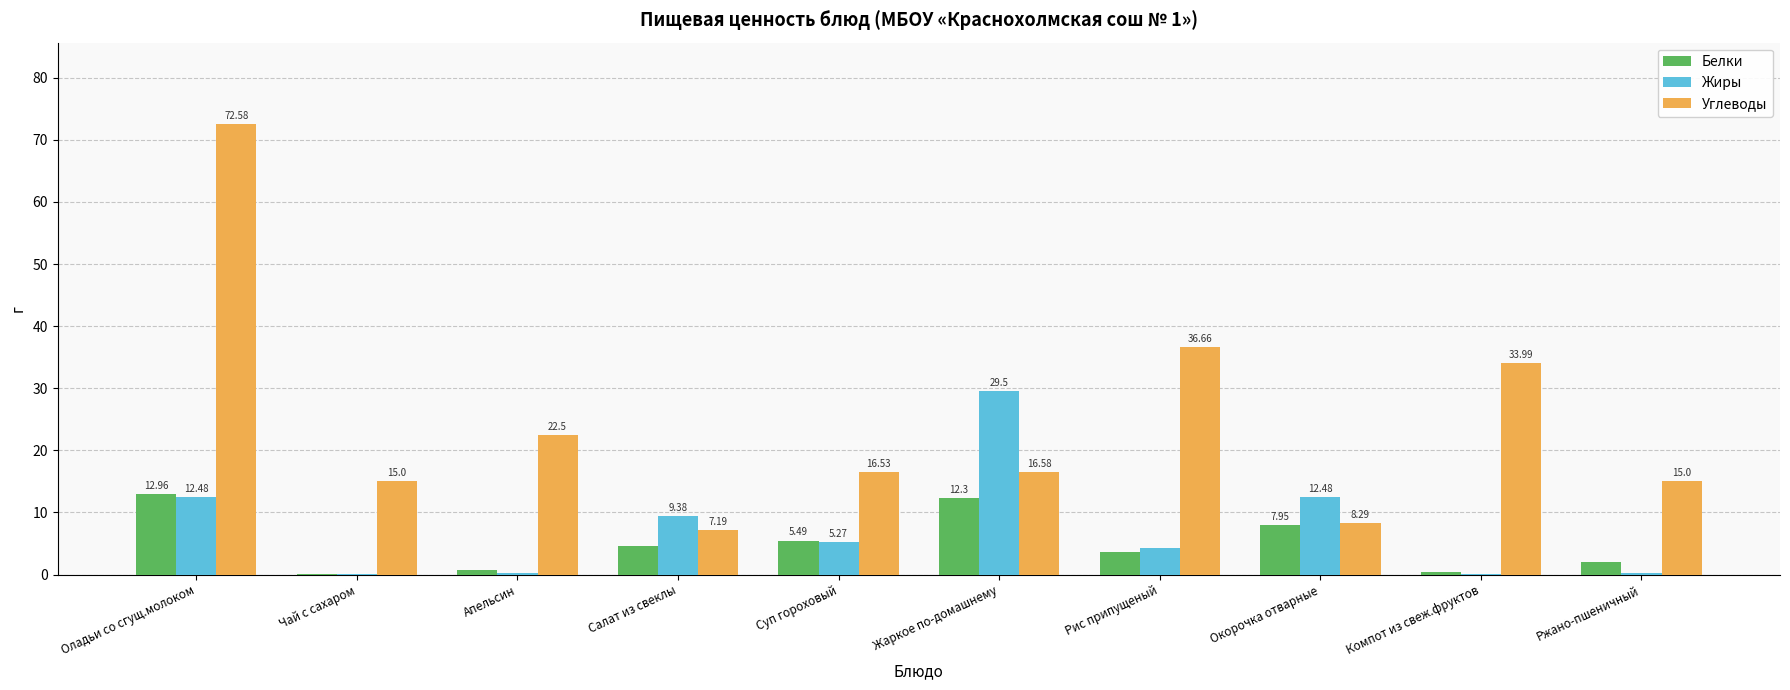

At which category is the sum across all series the highest?

Оладьи со сгущ.молоком